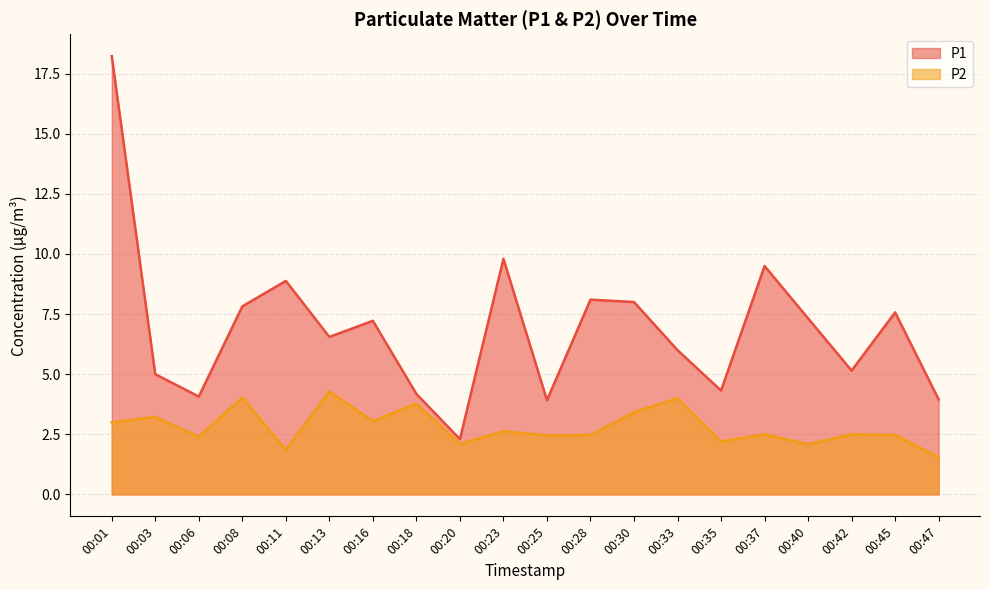

Reading left to right, what are all the values shown in this chart?

P1: 18.2	5.0	4.1	7.8	8.9	6.5	7.2	4.2	2.3	9.8	3.9	8.1	8.0	6.0	4.3	9.5	7.3	5.2	7.6	4.0
P2: 3.0	3.2	2.4	4.0	1.9	4.3	3.0	3.8	2.1	2.6	2.5	2.5	3.4	4.0	2.2	2.5	2.1	2.5	2.5	1.6